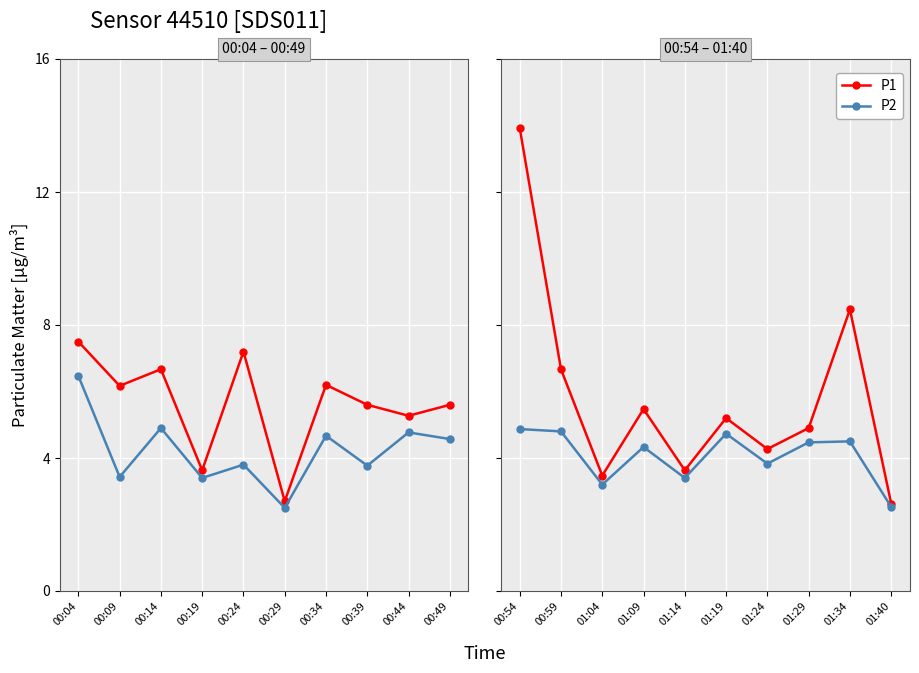

How many data points does each series have?

10